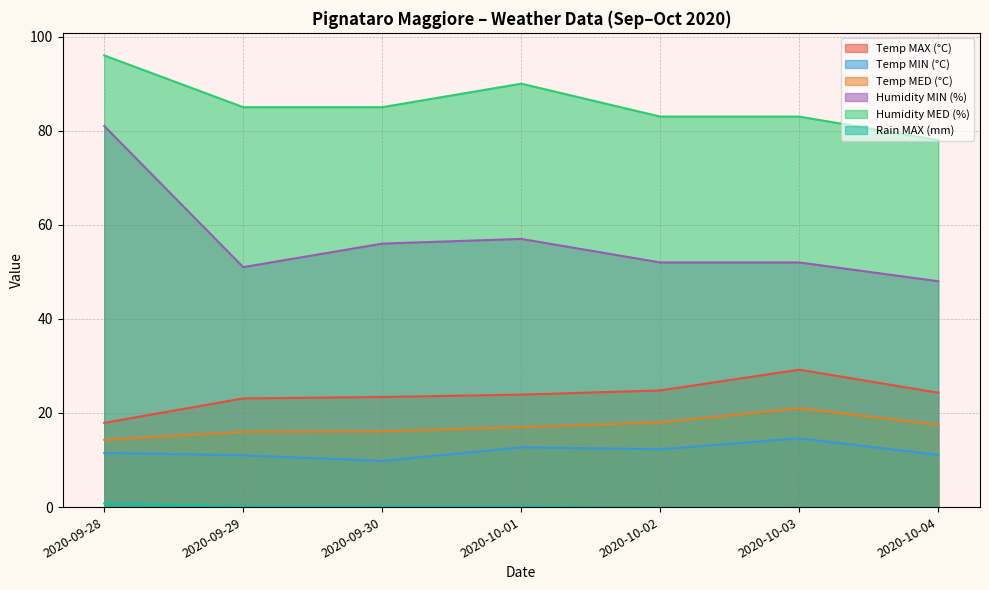

True or false: Temp MIN (°C) has a value of 12.3 at 2020-10-02.

True